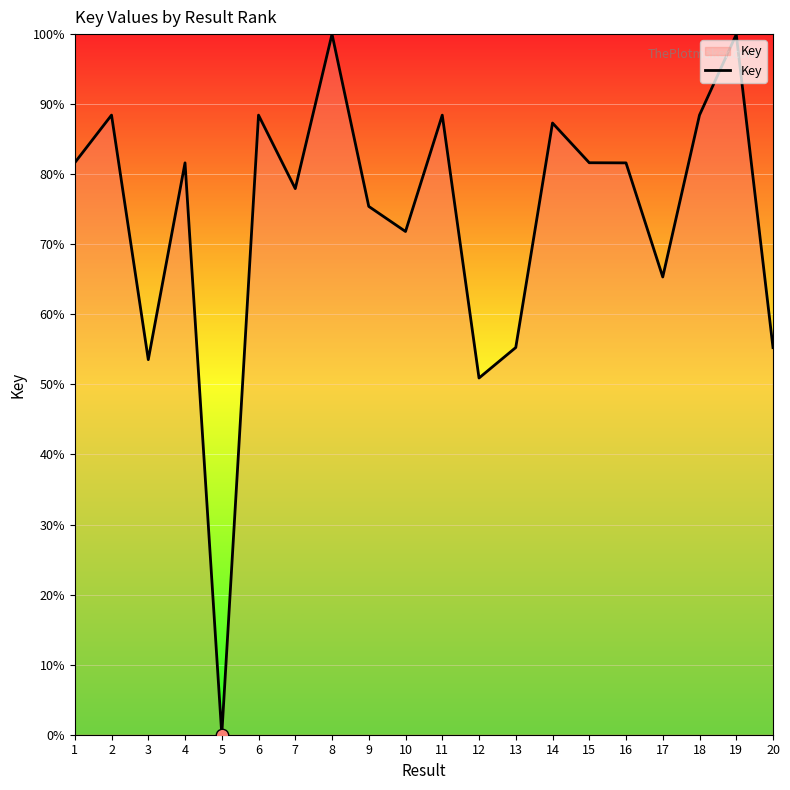

Approximately how many times larger is the value at 3 compared to 16?

0.7